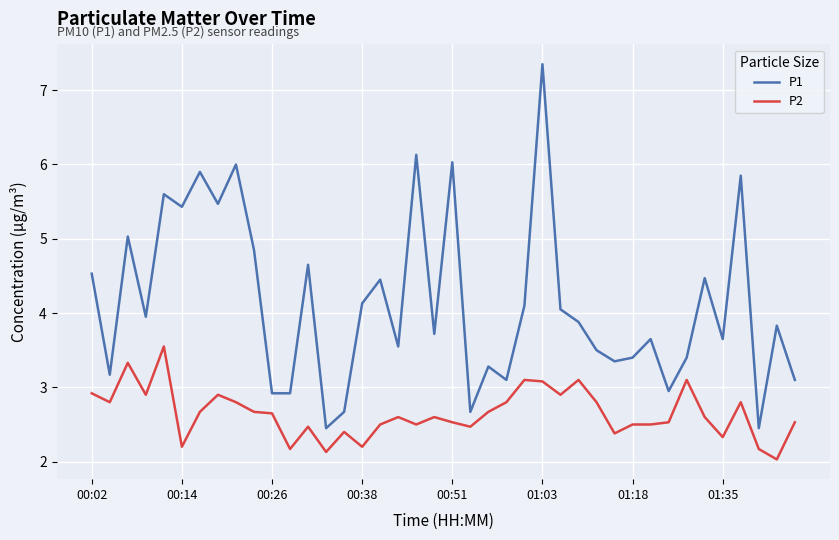

Does the chart display data point markers on the line(s)?

No